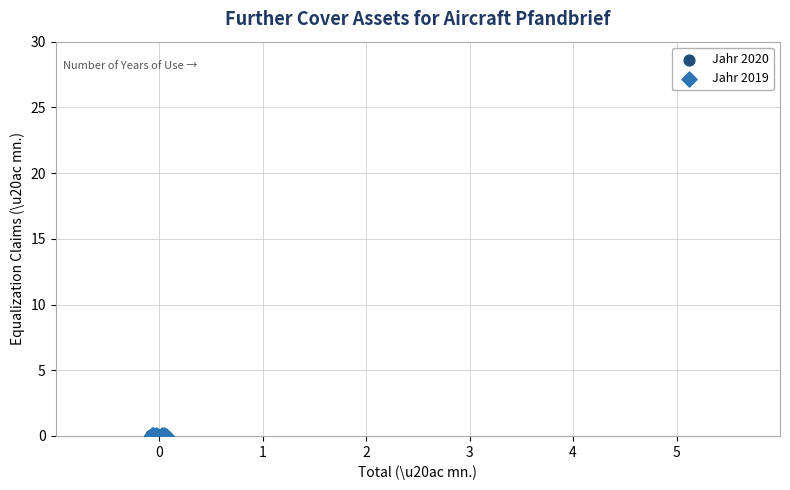

Which series has the largest Y range (max minus min)?

Jahr 2019